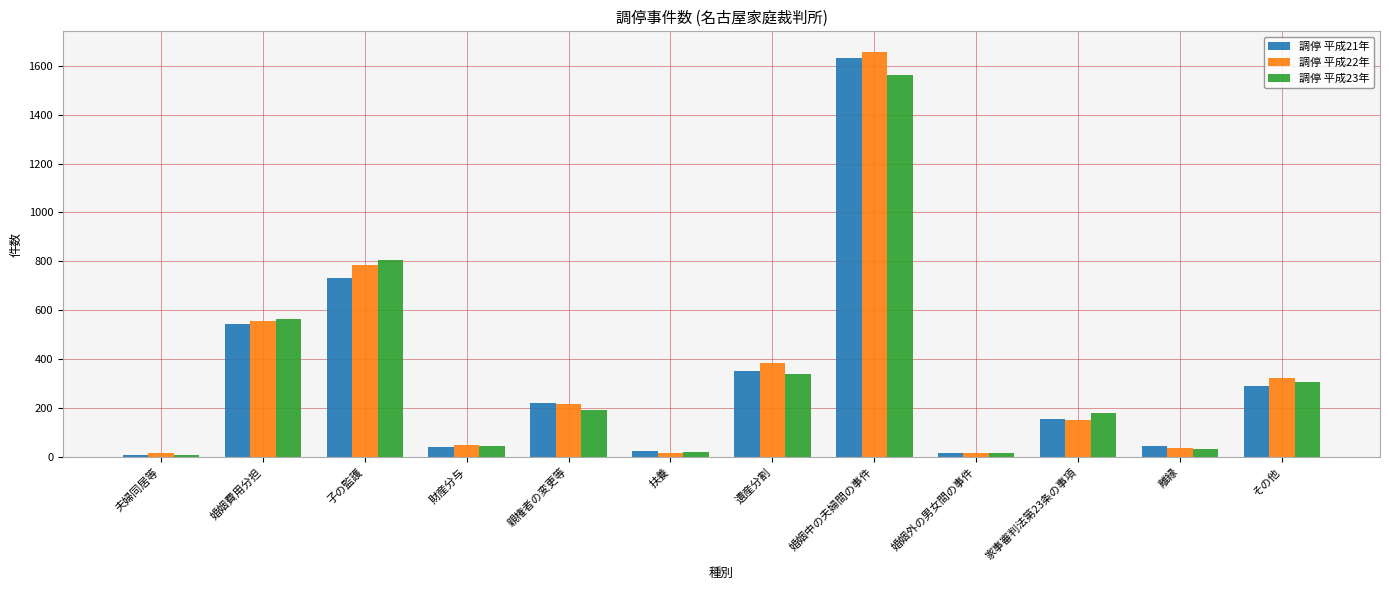

What is the sum of all 調停 平成22年 values?

4199